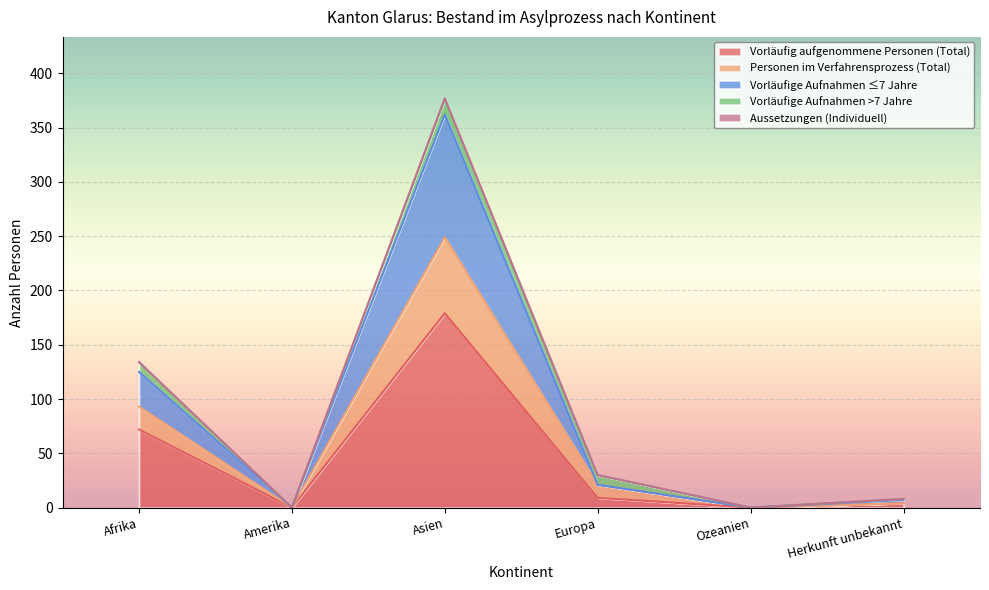

How many values in the Vorläufige Aufnahmen ≤7 Jahre series exceed 21?

2